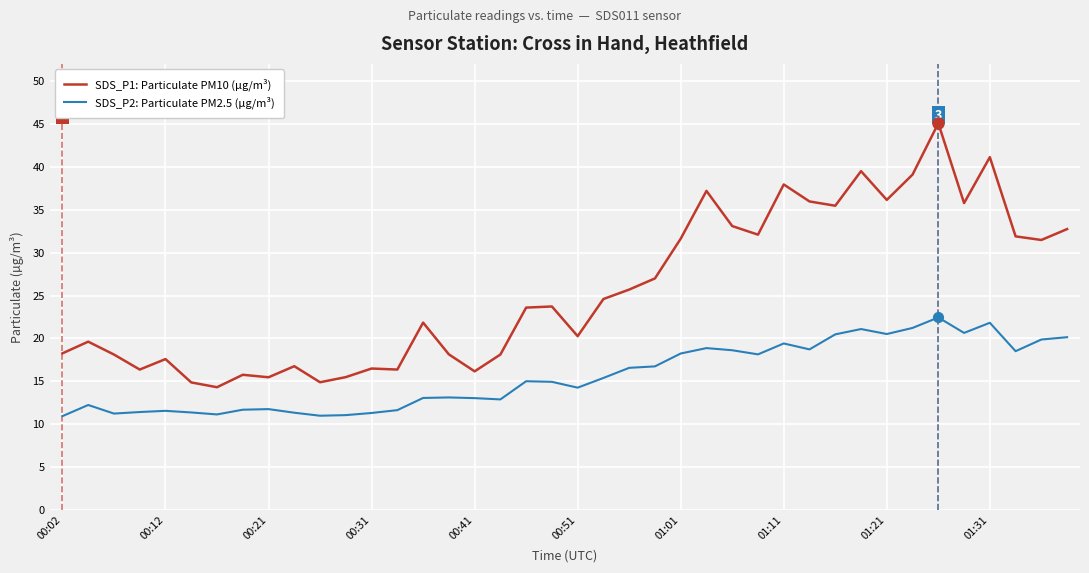

Rank the series by their maximum value, from highest to lowest.

SDS_P1: Particulate PM10 (µg/m³), SDS_P2: Particulate PM2.5 (µg/m³)